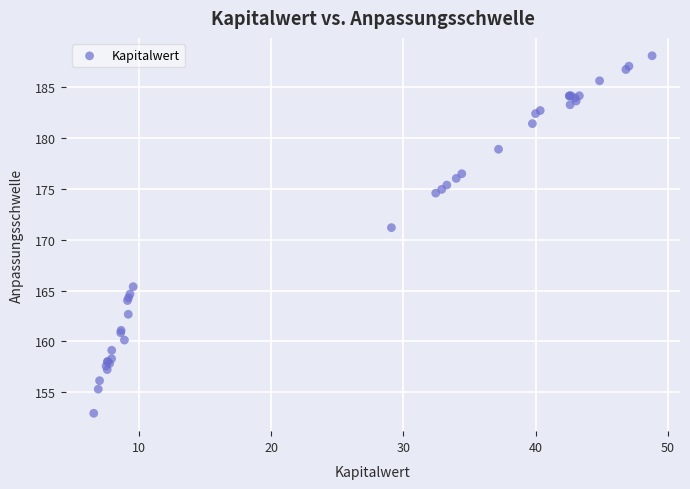

What Y value in the scatter plot is closest to 170?

171.2